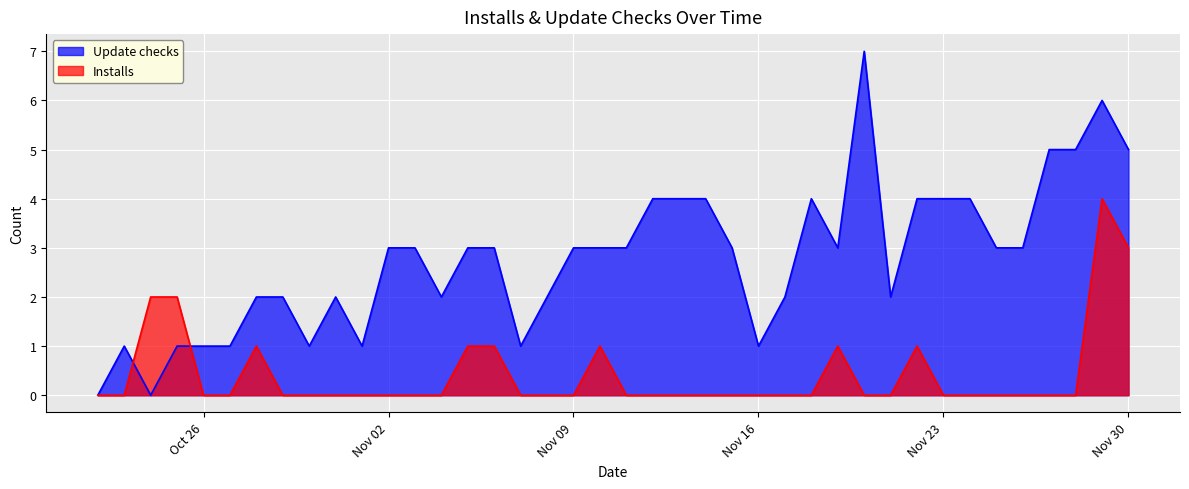

What is the difference between the Installs values at 2021-11-15 and 2021-11-06?

1